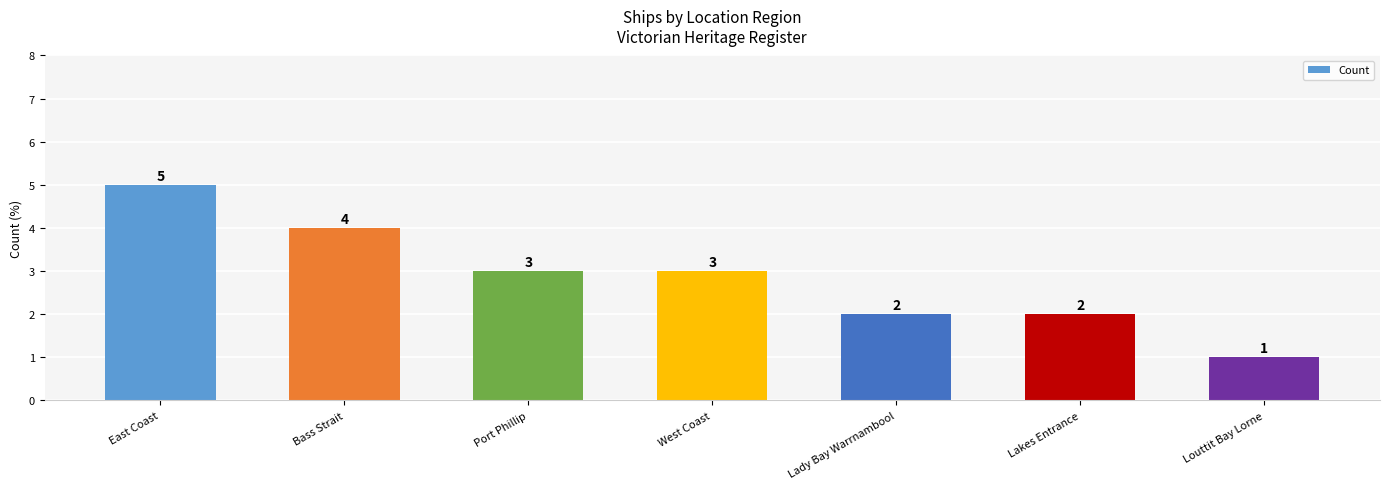

At which label does the data first exceed 3?

East Coast